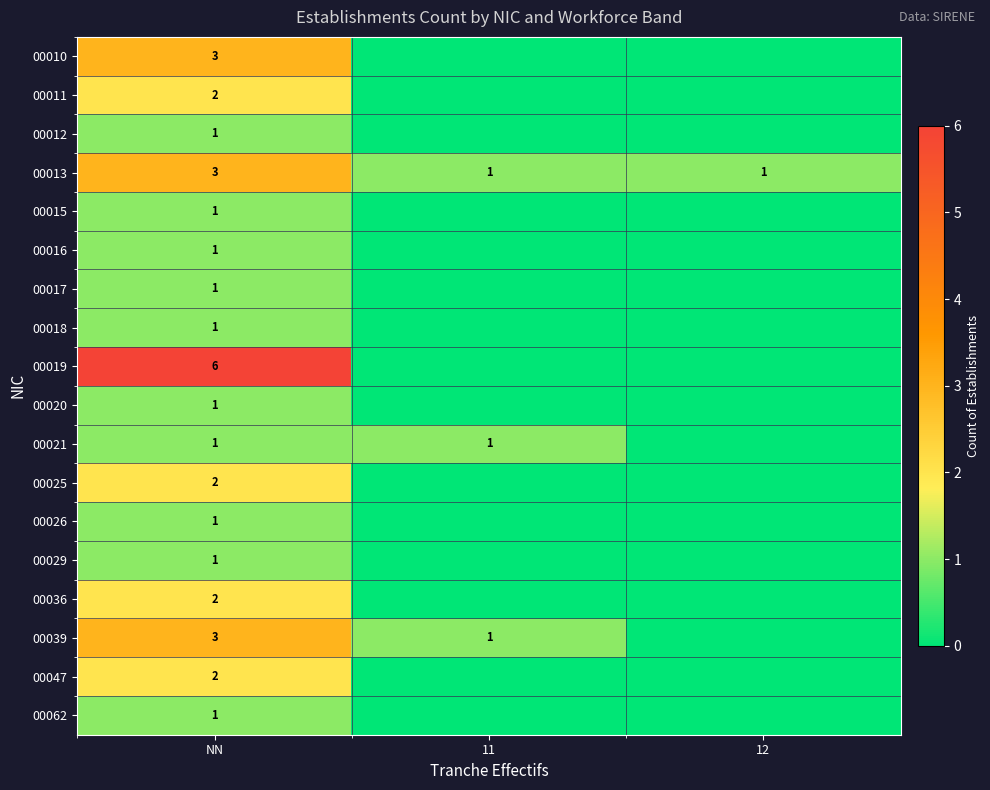

How many distinct data groups are displayed?

18